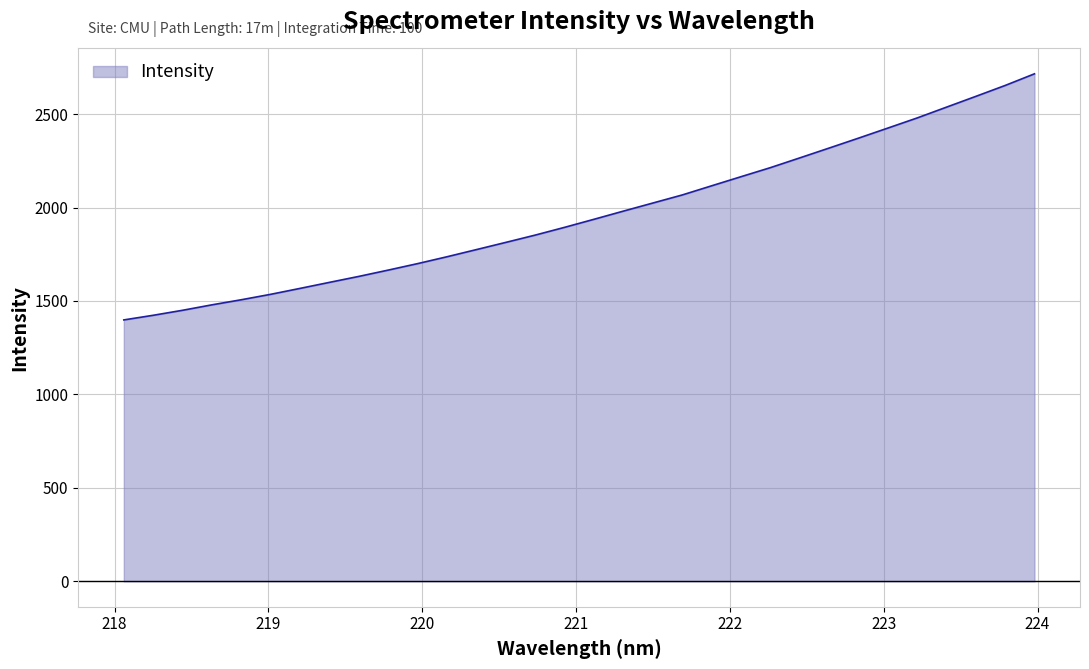

What is the difference between the maximum and minimum values?

1316.5